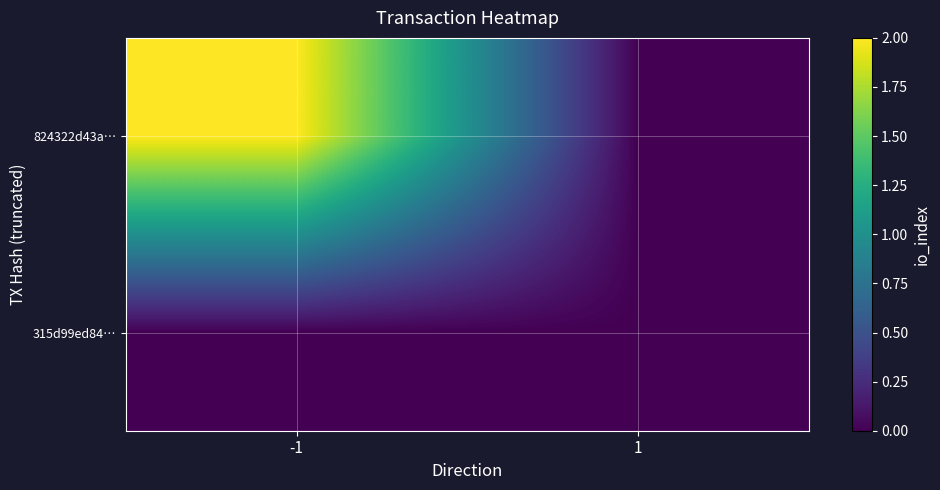

Which has a higher value, -1 or 1?

-1